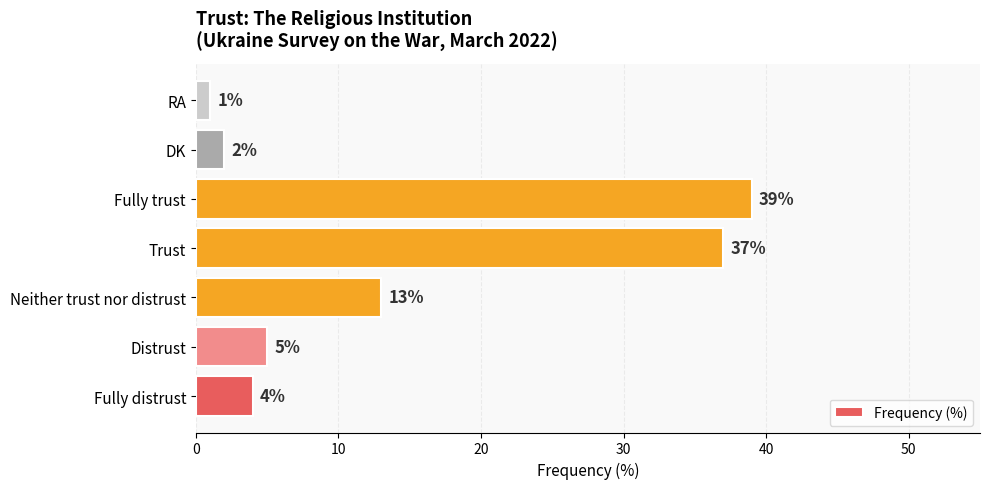

Where is the data nearest to the value 20?

Neither trust nor distrust